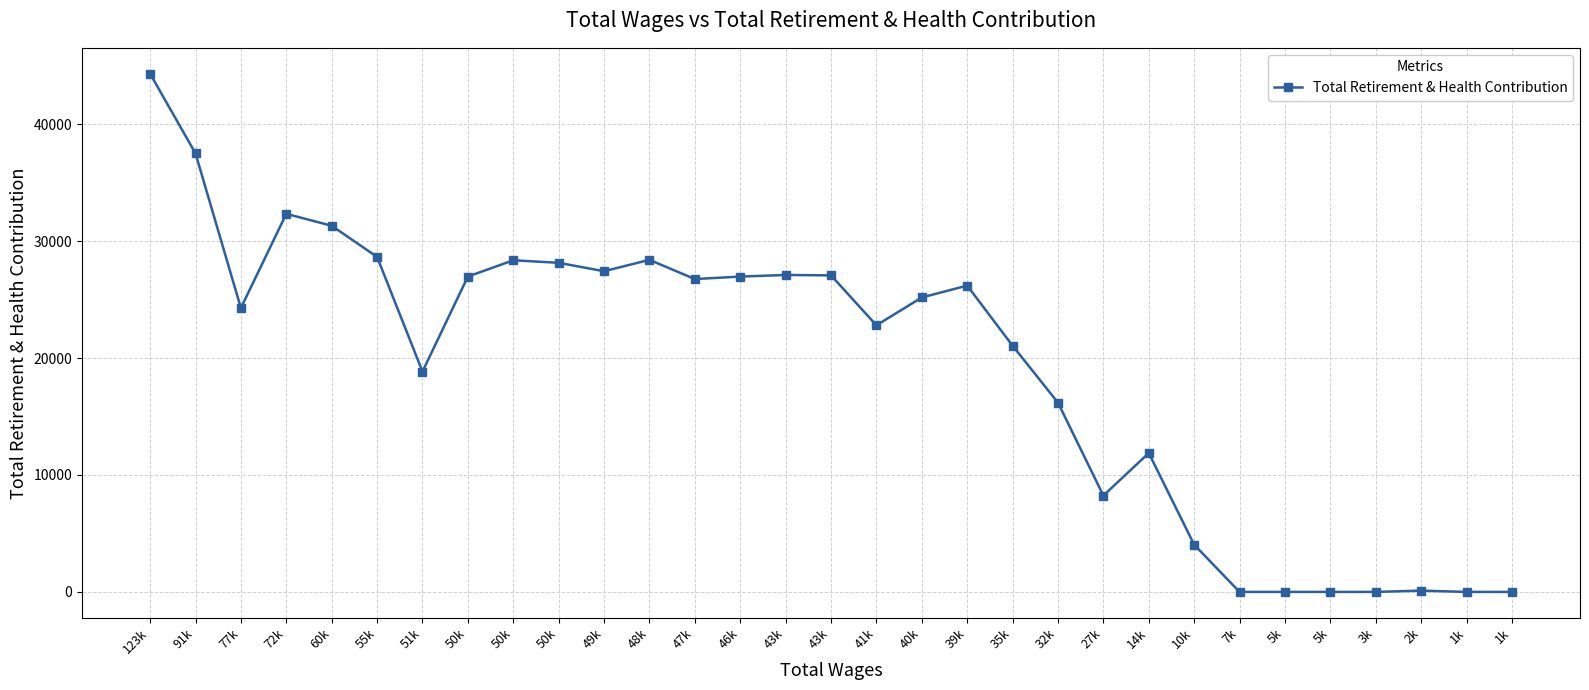

Count the number of data series in this chart.

1